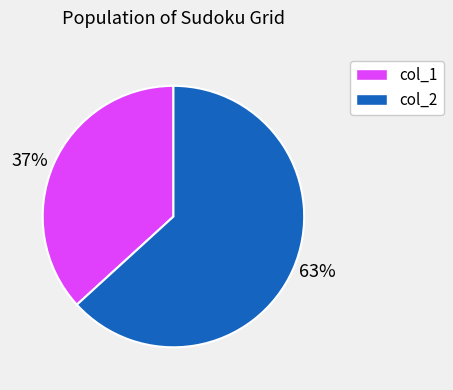

To the nearest percent, what percentage of the pie is 63%?

63%